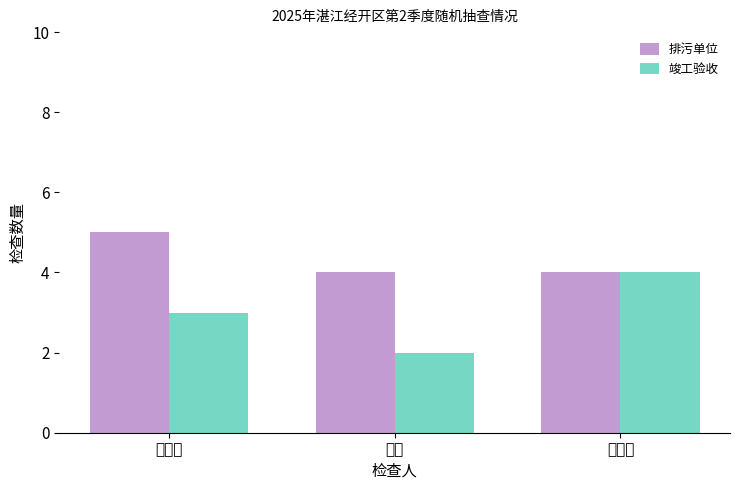

What is the average value of the 竣工验收 series?

3